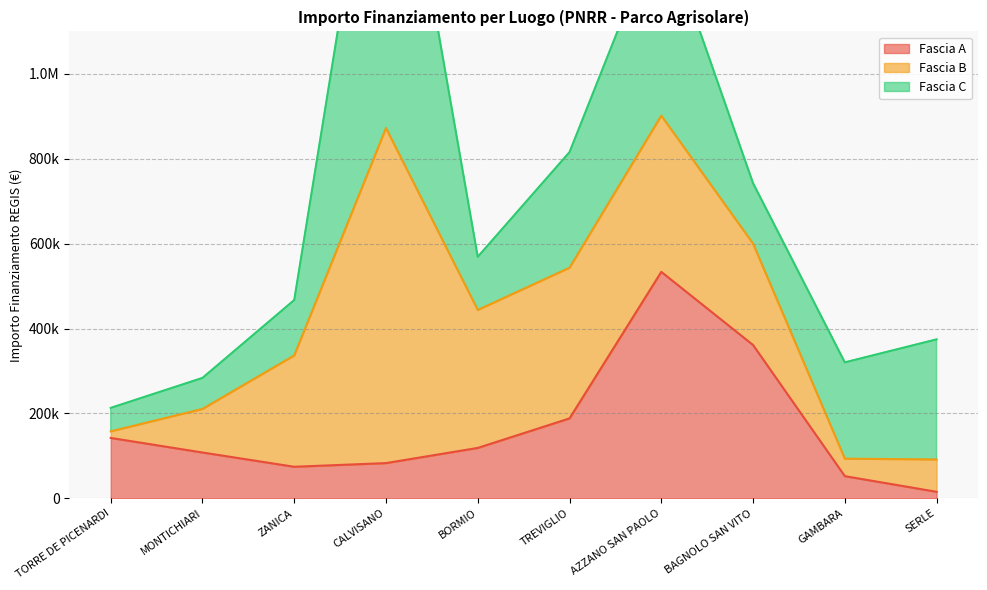

How many interior local valleys does the Fascia B series have?

2